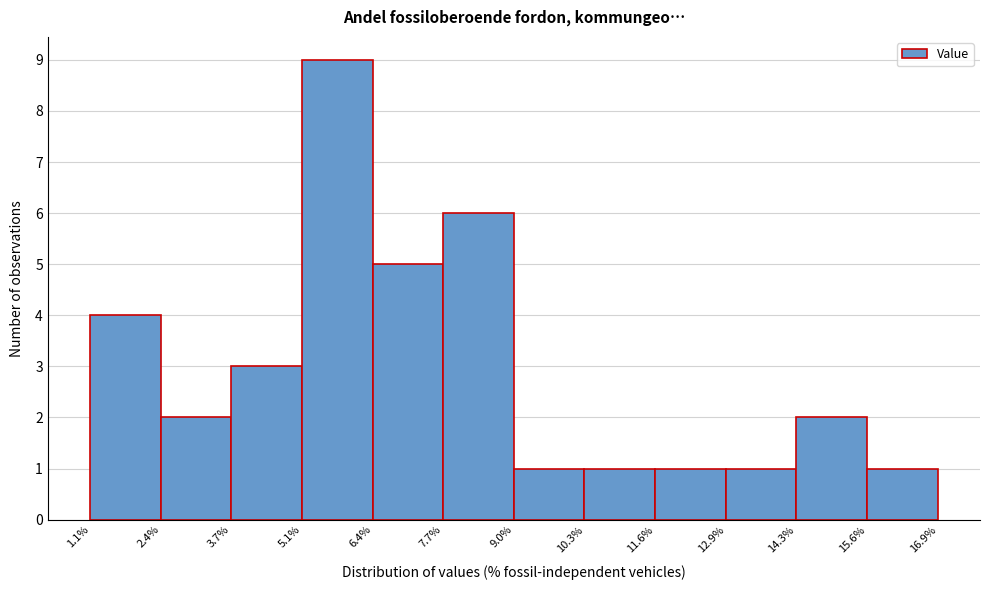

Which range on the x-axis has the tallest bar?

5.1% to 6.4%